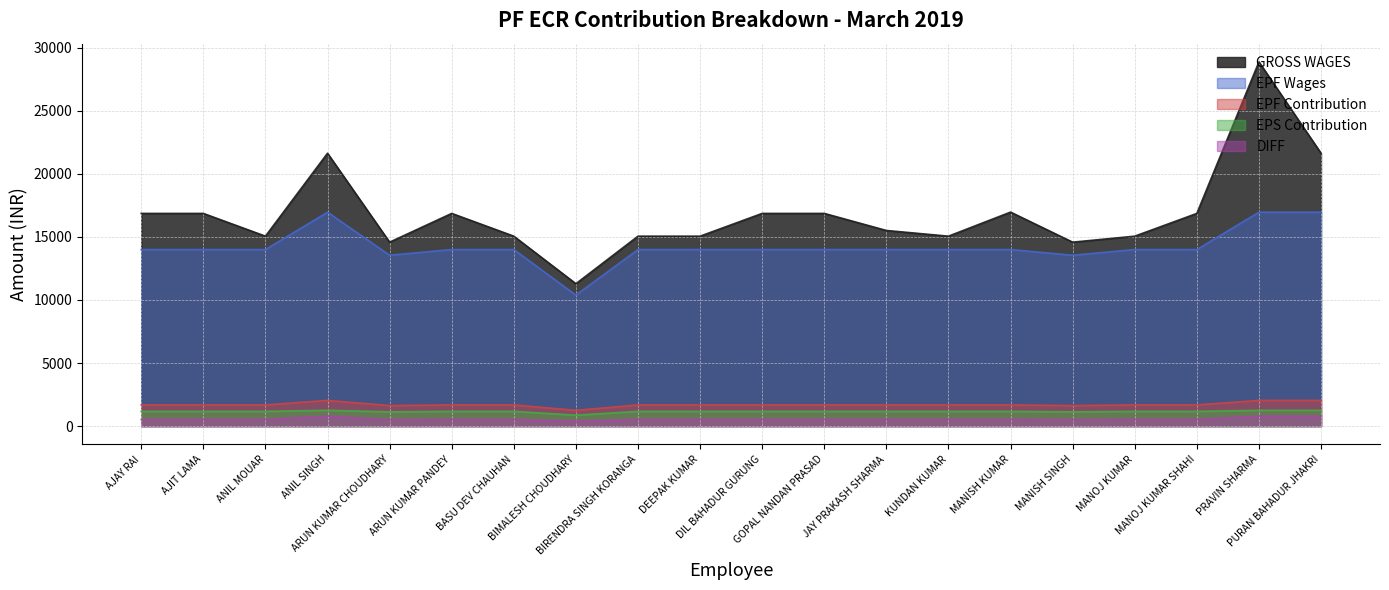

What is the highest value of the EPS Contribution series?

1250